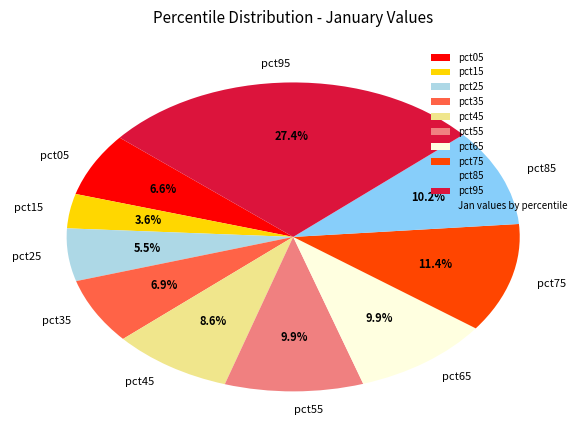

Which slice is the smallest?

pct15